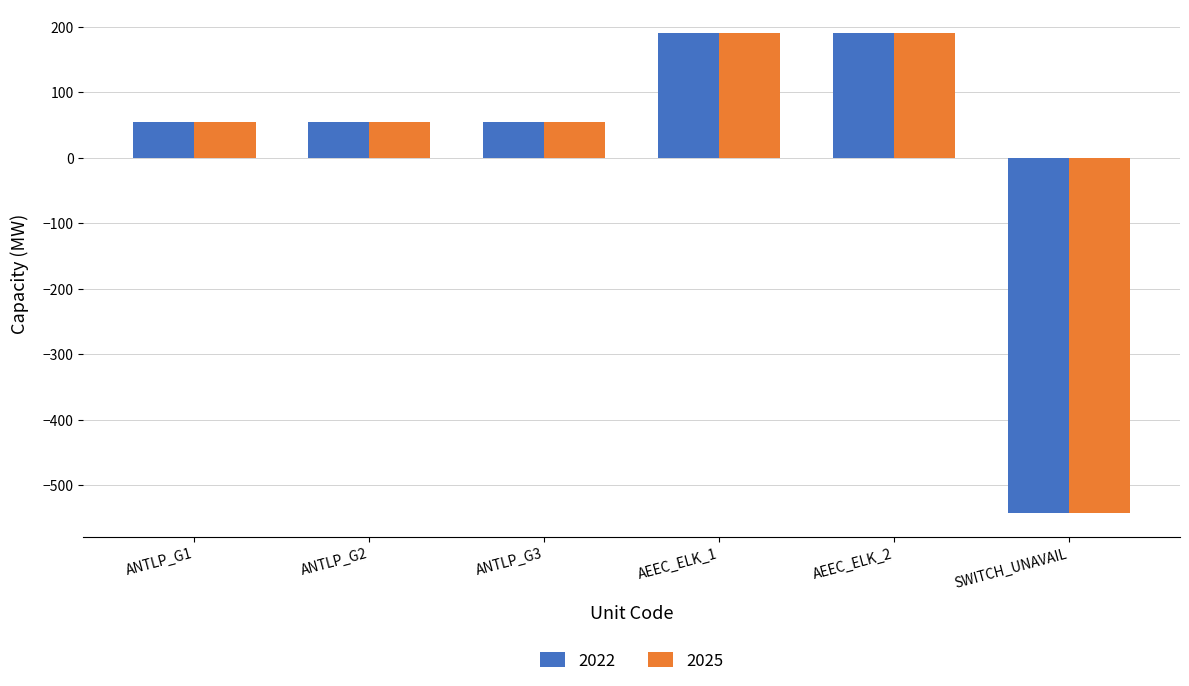

The value of 2025 at ANTLP_G1 is 54. True or false?

True